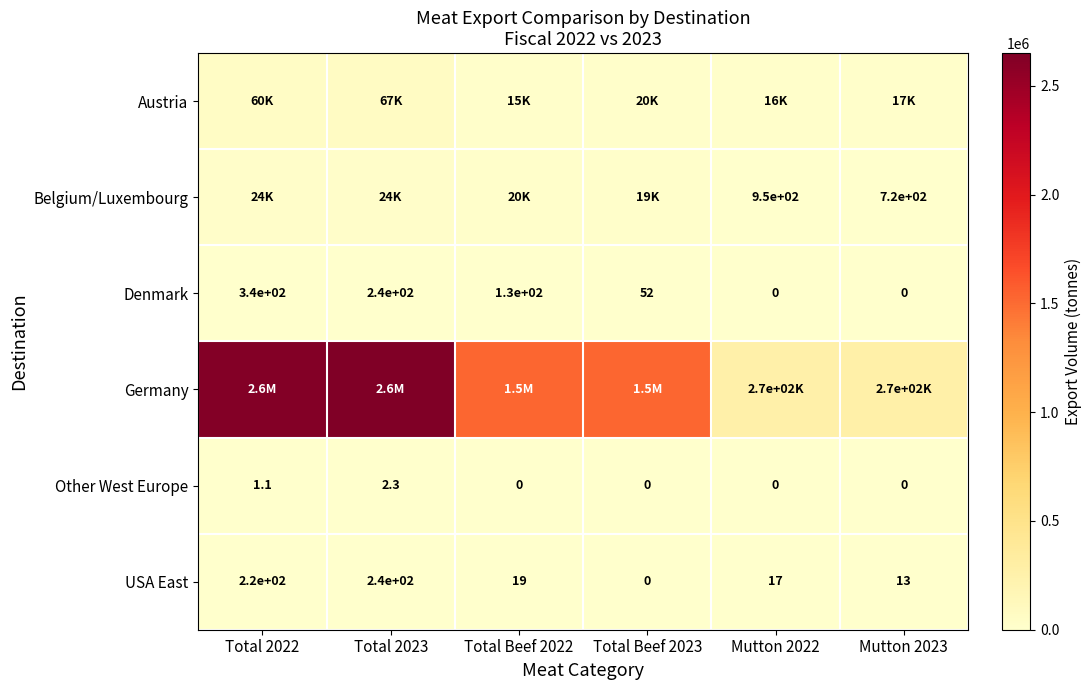

At which label is Belgium/Luxembourg closest to 12602?

Total Beef 2023